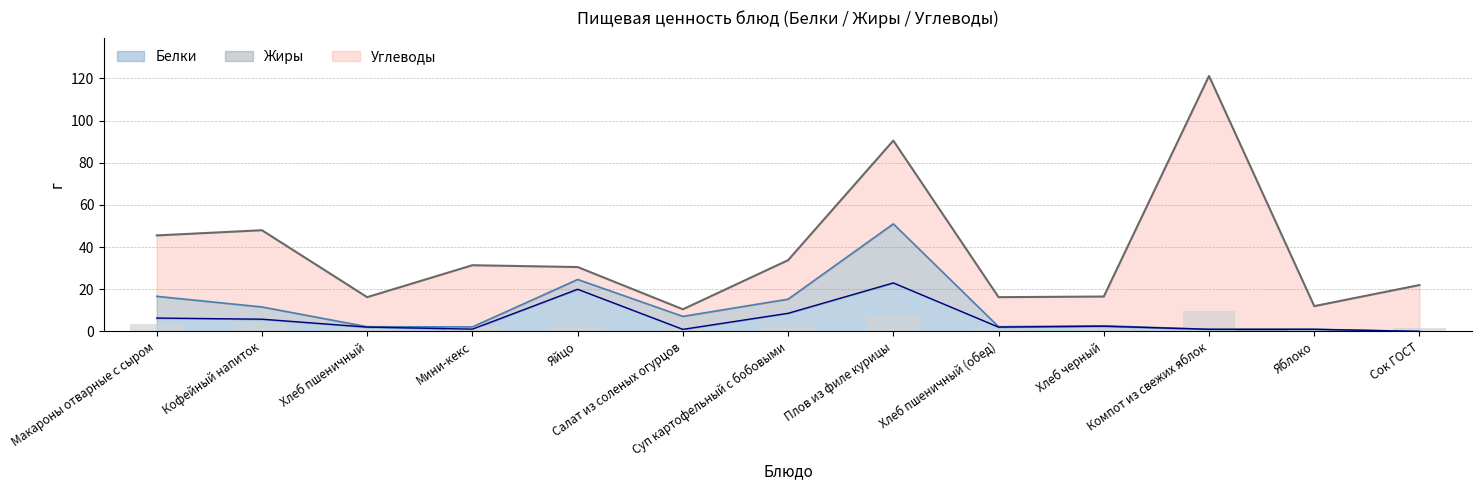

What are all the series names shown in the legend?

Белки, Жиры, Углеводы